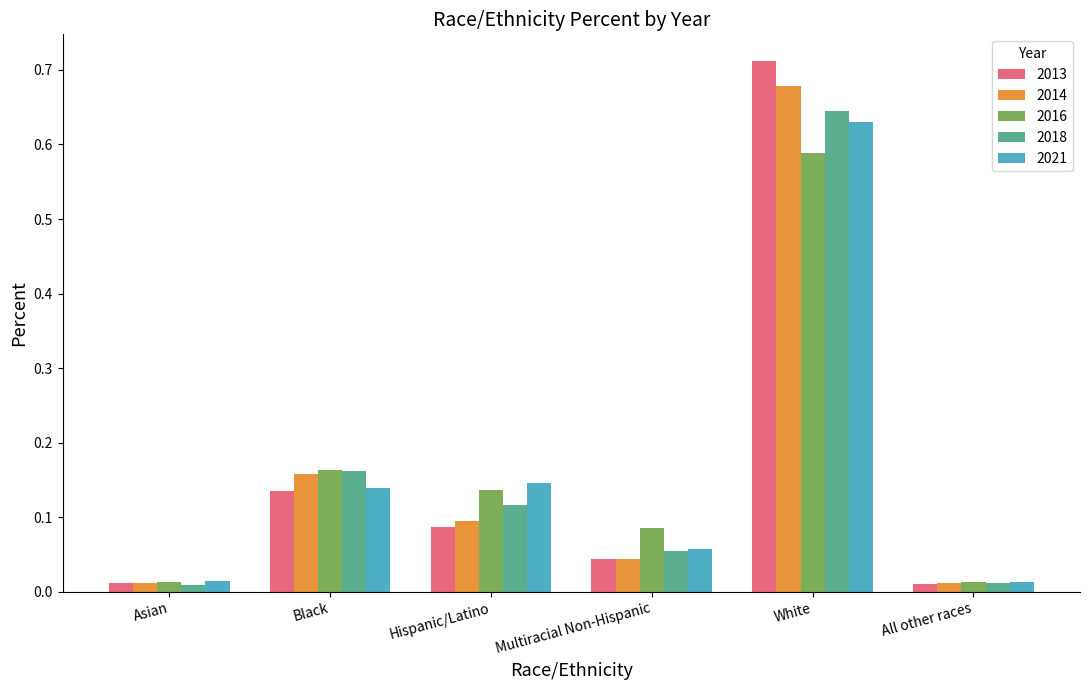

What is the sum of all 2013 values?

1.0